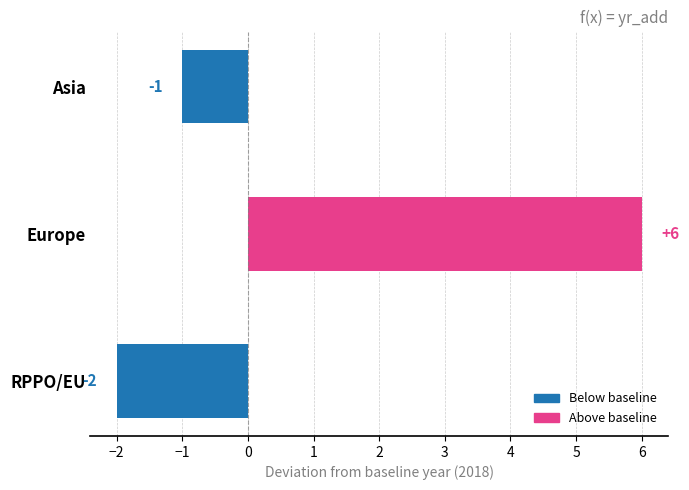

What is the sum of all values?

3